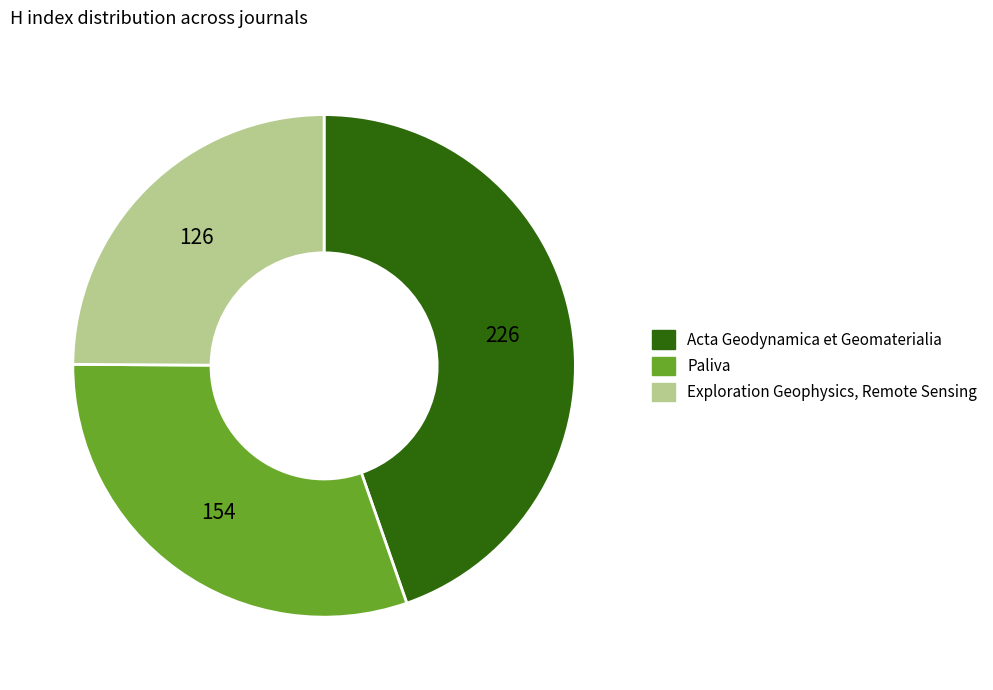

Rank the categories by value from highest to lowest.

Acta Geodynamica et Geomaterialia, Paliva, Exploration Geophysics, Remote Sensing